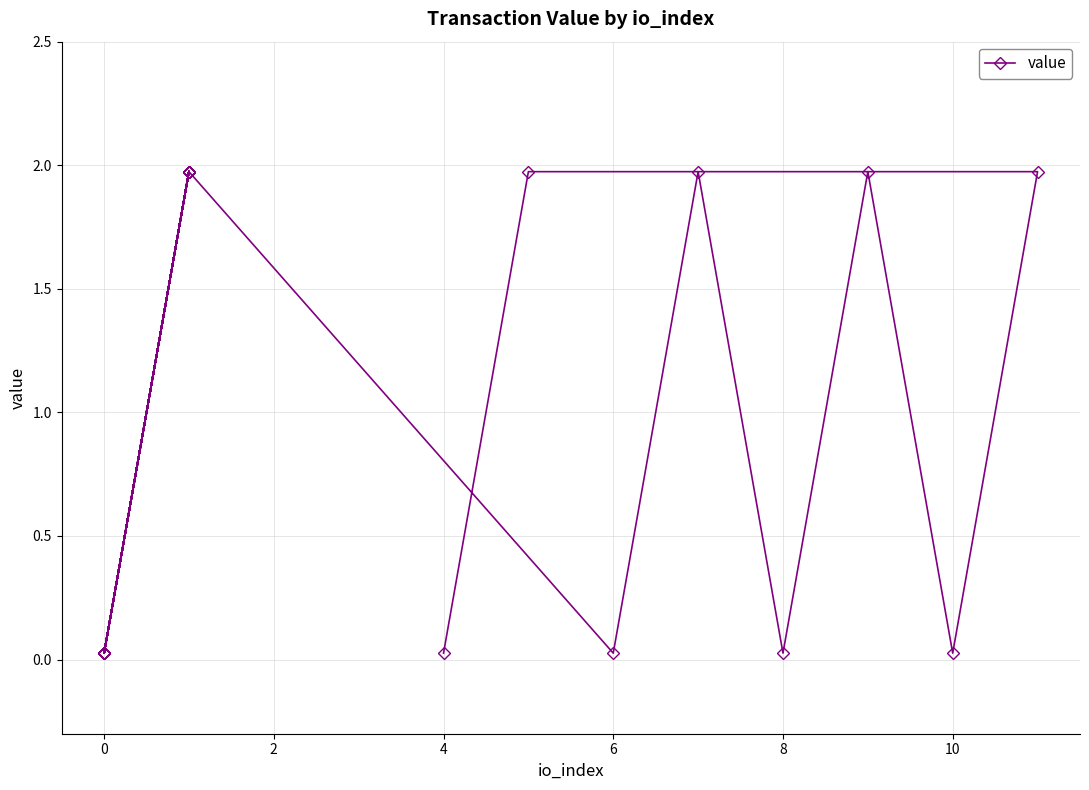

How many lines are shown in the chart?

1